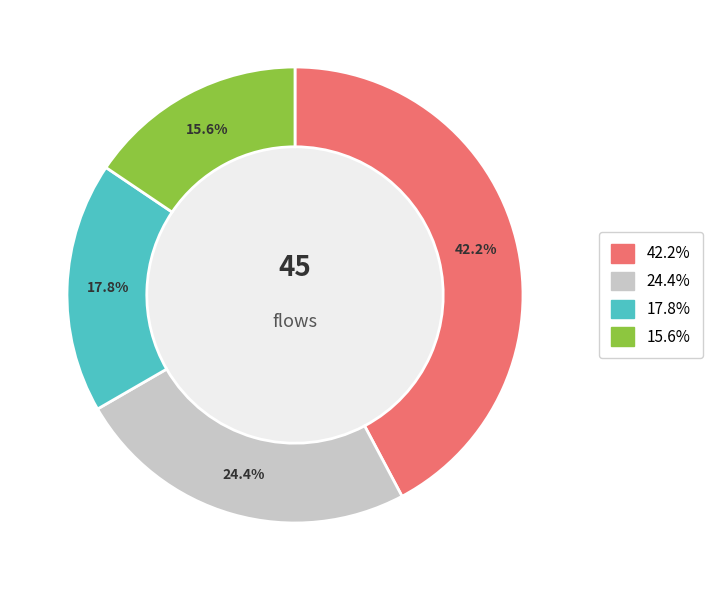

Does any single category account for the majority?

No